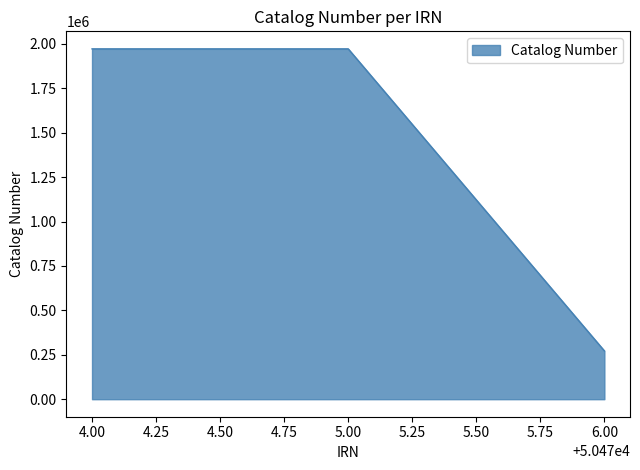

How many series are shown in this chart?

1